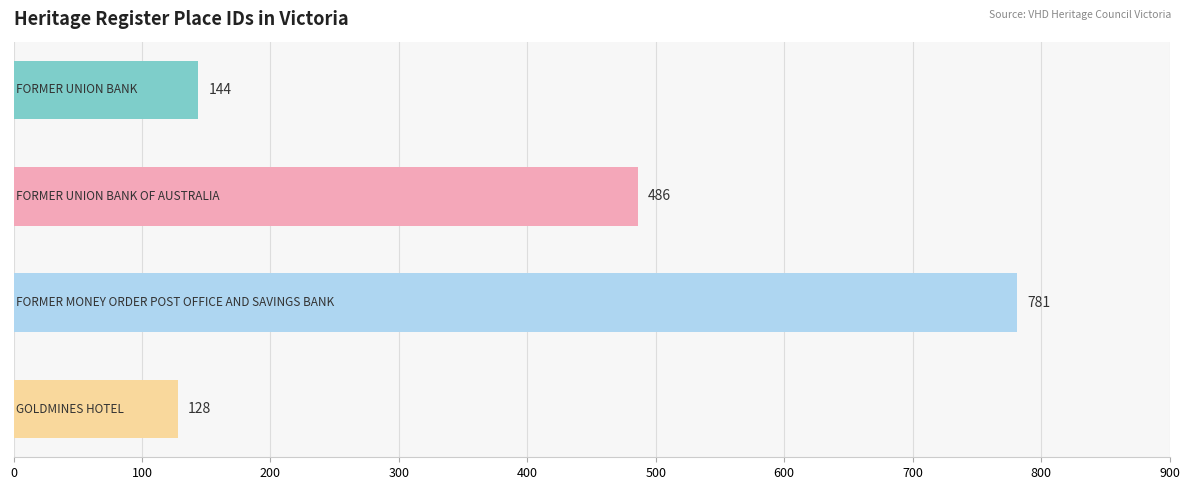

What is the sum of all values?

1539